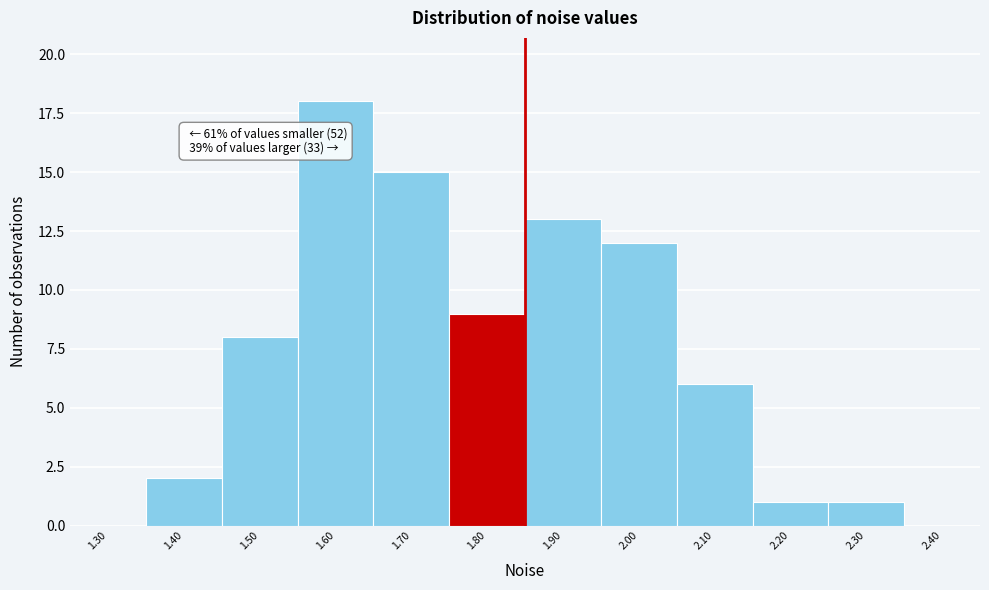

Reading left to right, list all the values displayed in this chart.

1.30=0	1.40=2	1.50=8	1.60=18	1.70=15	1.80=9	1.90=13	2.00=12	2.10=6	2.20=1	2.30=1	2.40=0